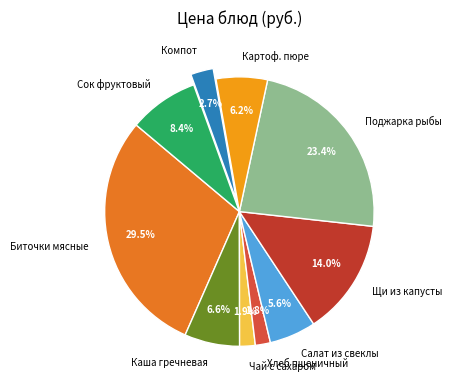

What is the largest slice in the pie chart?

Биточки мясные